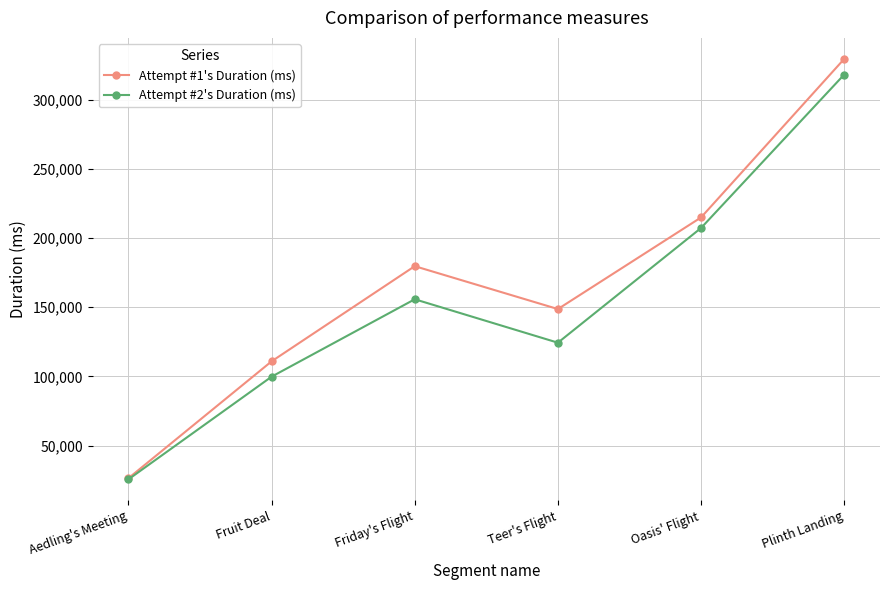

At which label is Attempt #2's Duration (ms) closest to 171877?

Friday's Flight